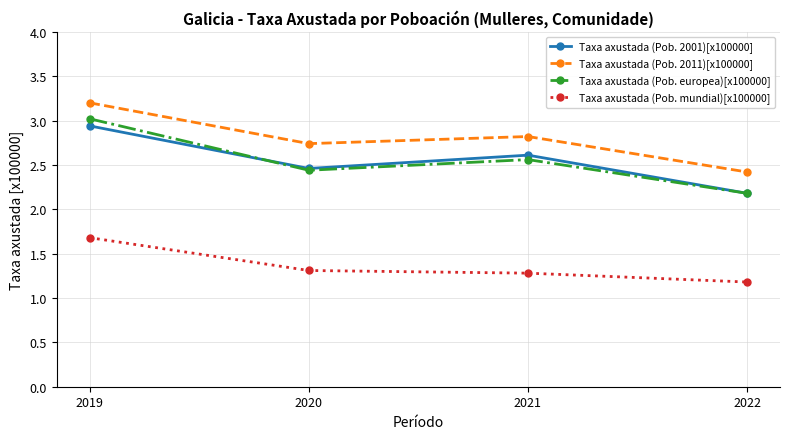

Where is Taxa axustada (Pob. 2001)[x100000] nearest to the value 2?

2022